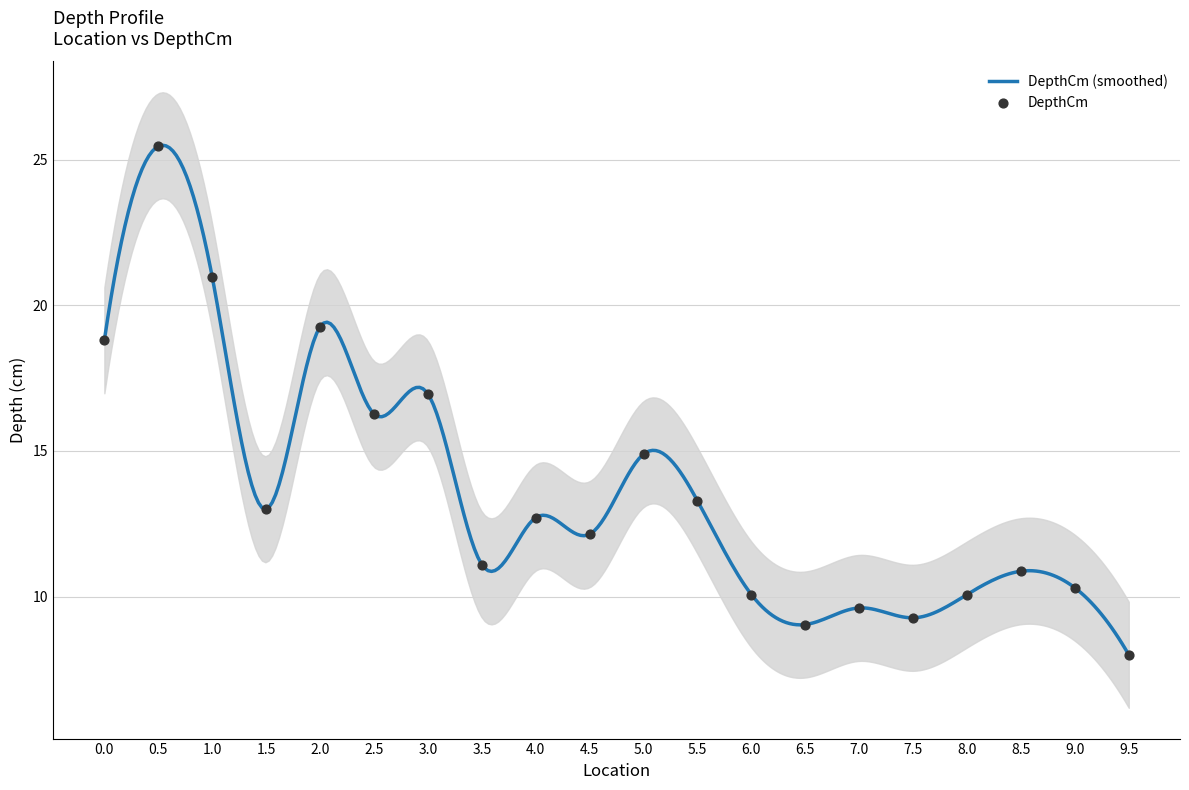

What is the change in value from 1.0 to 6.5?

-11.9